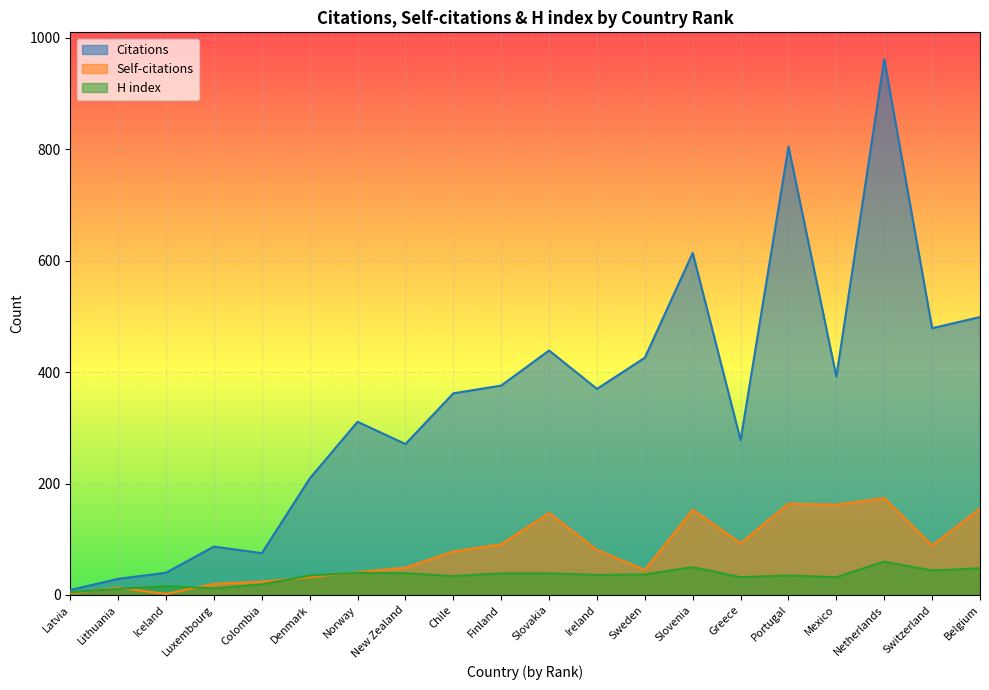

Reading left to right, list all the values displayed in this chart.

Citations: Latvia=9	Lithuania=29	Iceland=40	Luxembourg=87	Colombia=75	Denmark=209	Norway=311	New Zealand=271	Chile=362	Finland=376	Slovakia=439	Ireland=370	Sweden=426	Slovenia=614	Greece=278	Portugal=805	Mexico=392	Netherlands=962	Switzerland=479	Belgium=499
Self-citations: Latvia=3	Lithuania=13	Iceland=2	Luxembourg=20	Colombia=24	Denmark=32	Norway=41	New Zealand=49	Chile=78	Finland=91	Slovakia=147	Ireland=81	Sweden=45	Slovenia=153	Greece=93	Portugal=164	Mexico=162	Netherlands=174	Switzerland=89	Belgium=155
H index: Latvia=5	Lithuania=11	Iceland=16	Luxembourg=12	Colombia=19	Denmark=35	Norway=40	New Zealand=39	Chile=34	Finland=39	Slovakia=39	Ireland=36	Sweden=37	Slovenia=50	Greece=32	Portugal=35	Mexico=32	Netherlands=60	Switzerland=44	Belgium=48